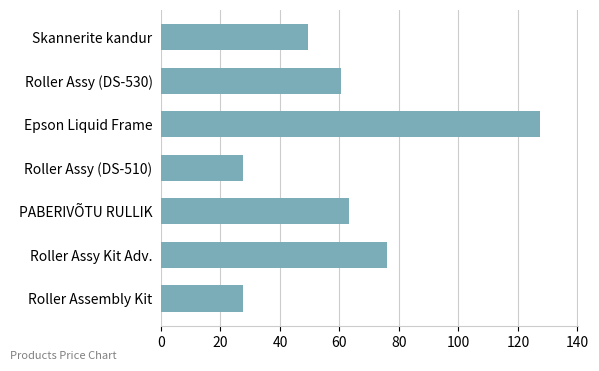

Which label corresponds to the largest value in the chart?

Epson Liquid Frame